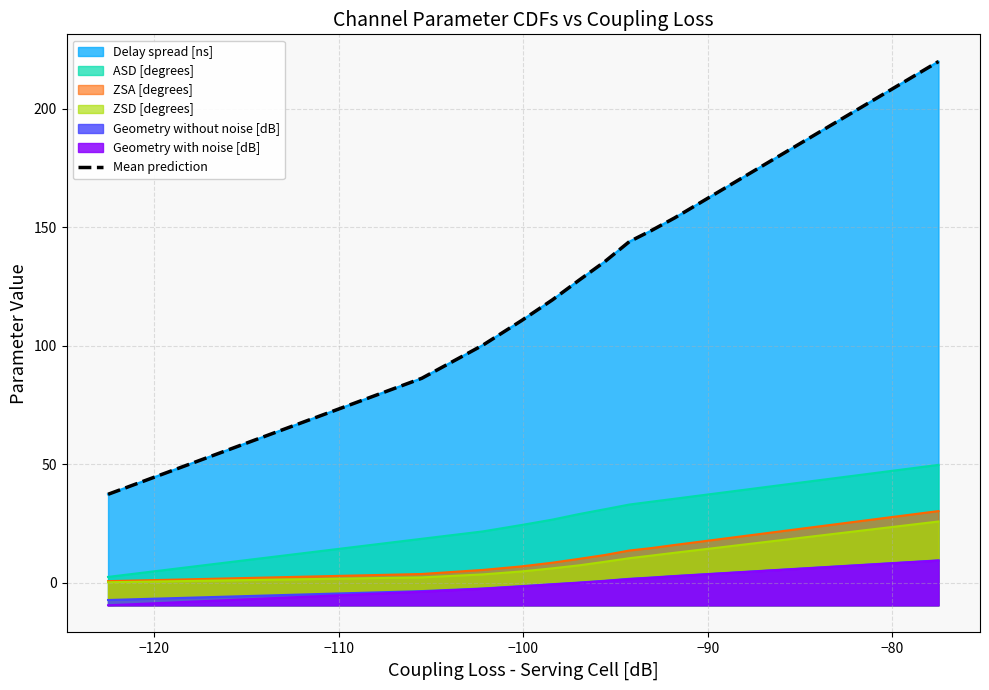

What is the value of the 21st point from the left?

220.0